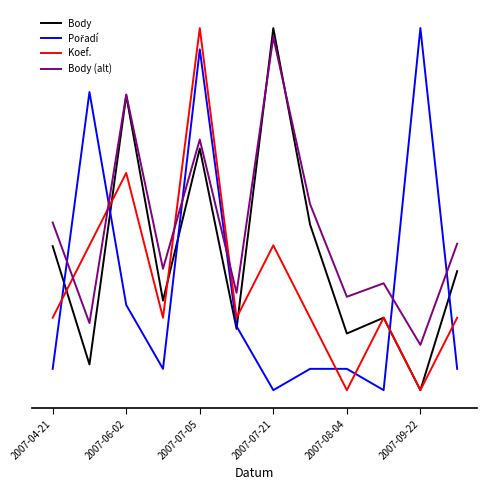

At which label does Body (alt) reach its minimum?

2007-09-22